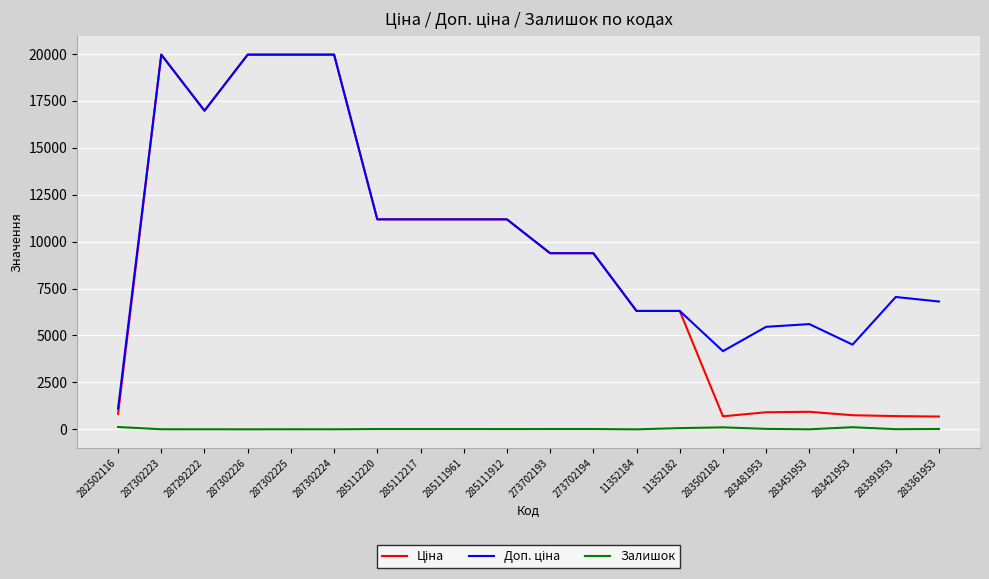

What is the greatest value displayed?

19964.2